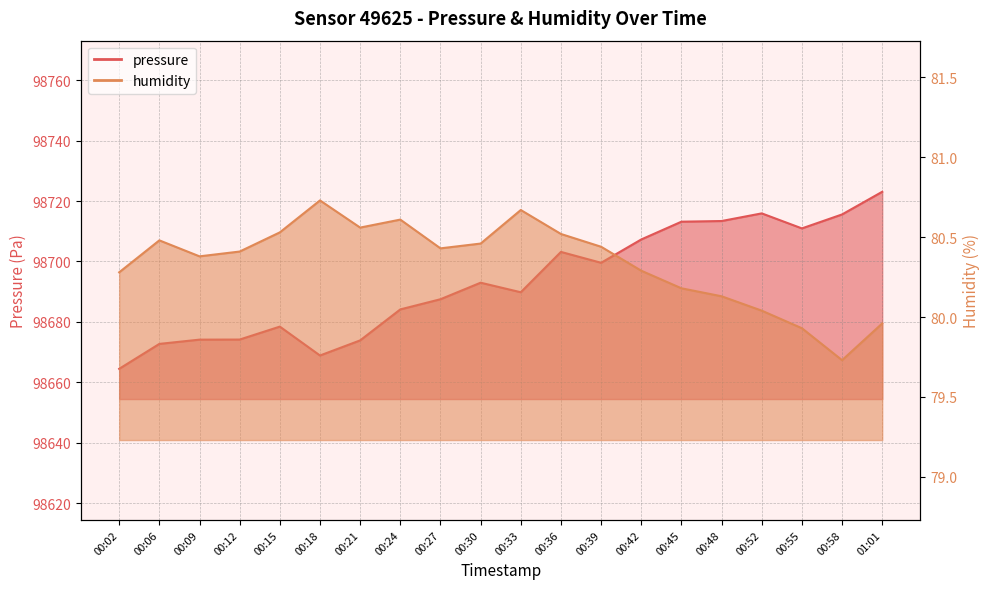

Is it true that pressure equals 160025.4 at 00:12?

False